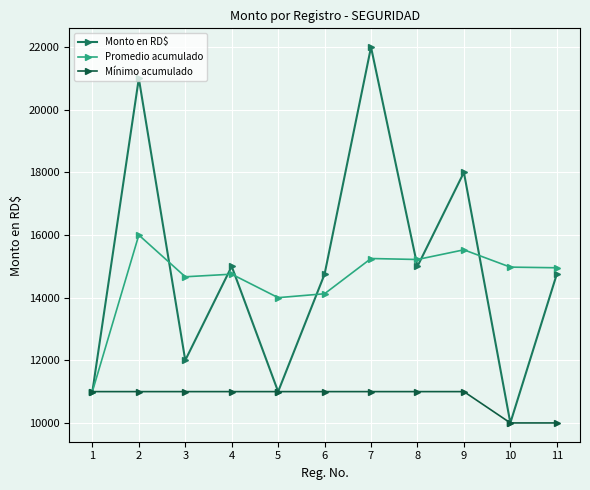

Which series has the widest spread of values?

Monto en RD$